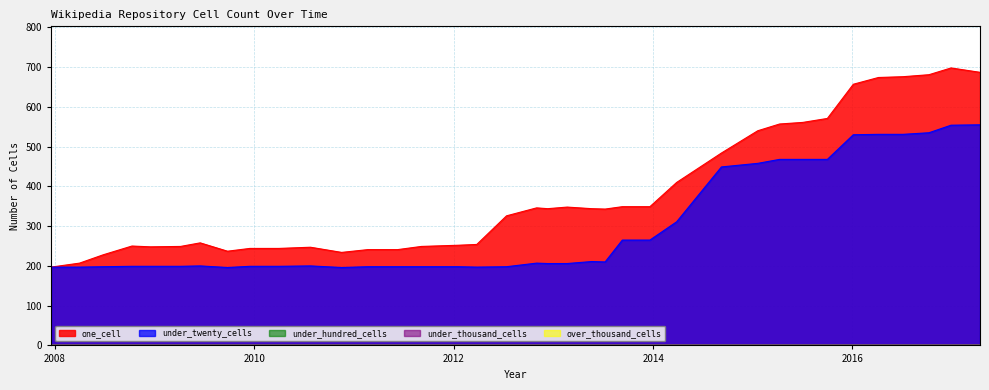

Which series has the largest range (max minus min)?

one_cell